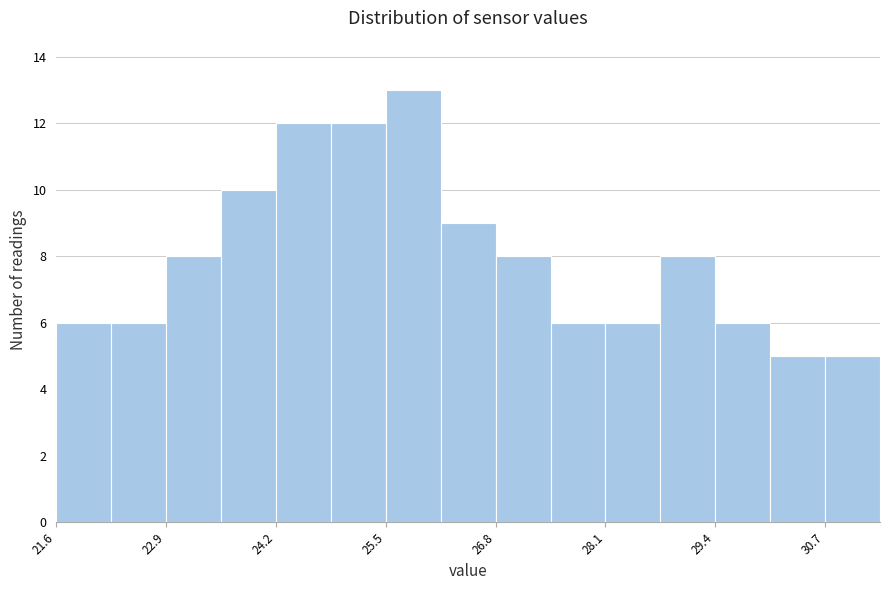

Read against the x-axis, roughly where is the centre of the tallest bar?

25.8